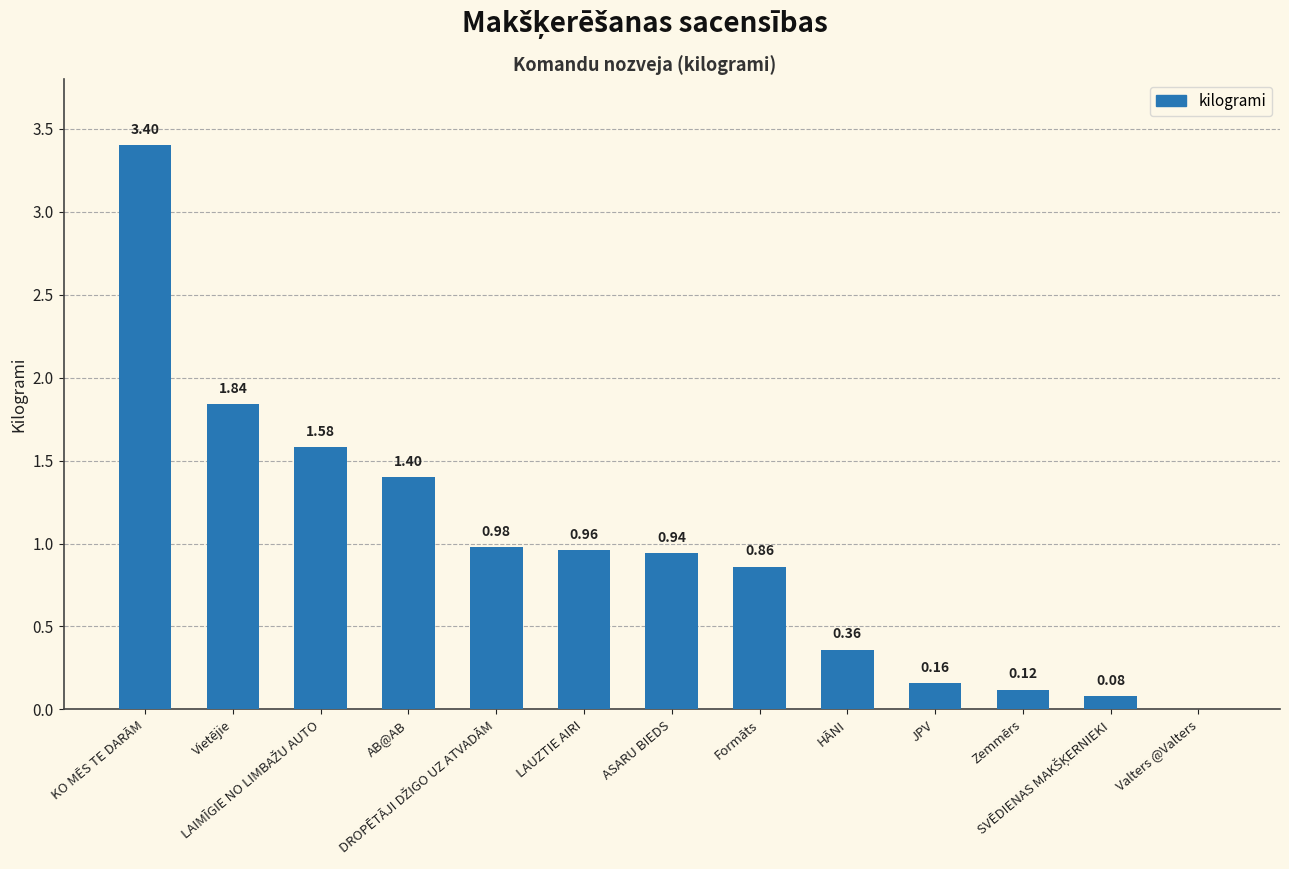

What is the sum of all values?

12.7